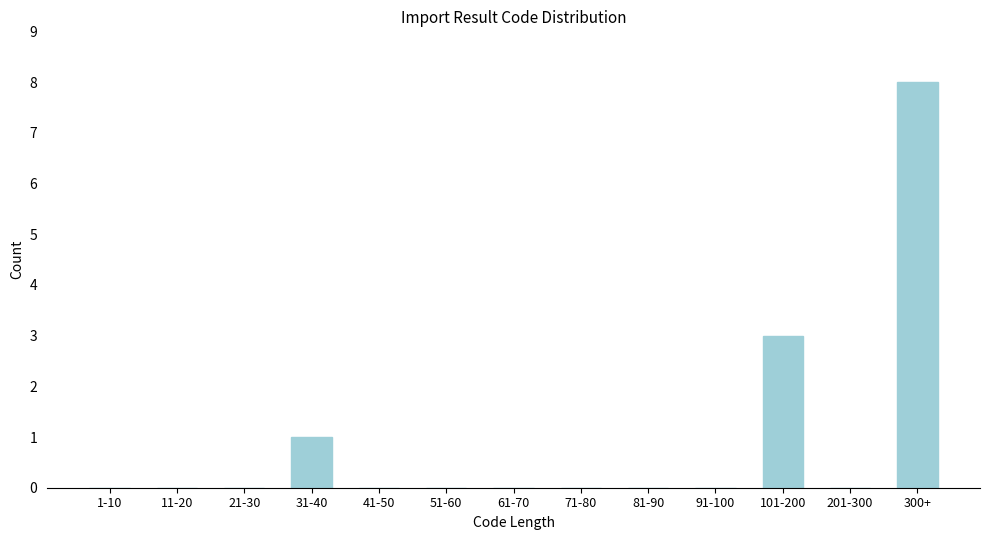

Reading right to left, what are all the values shown in this chart?

300+=8	201-300=0	101-200=3	91-100=0	81-90=0	71-80=0	61-70=0	51-60=0	41-50=0	31-40=1	21-30=0	11-20=0	1-10=0